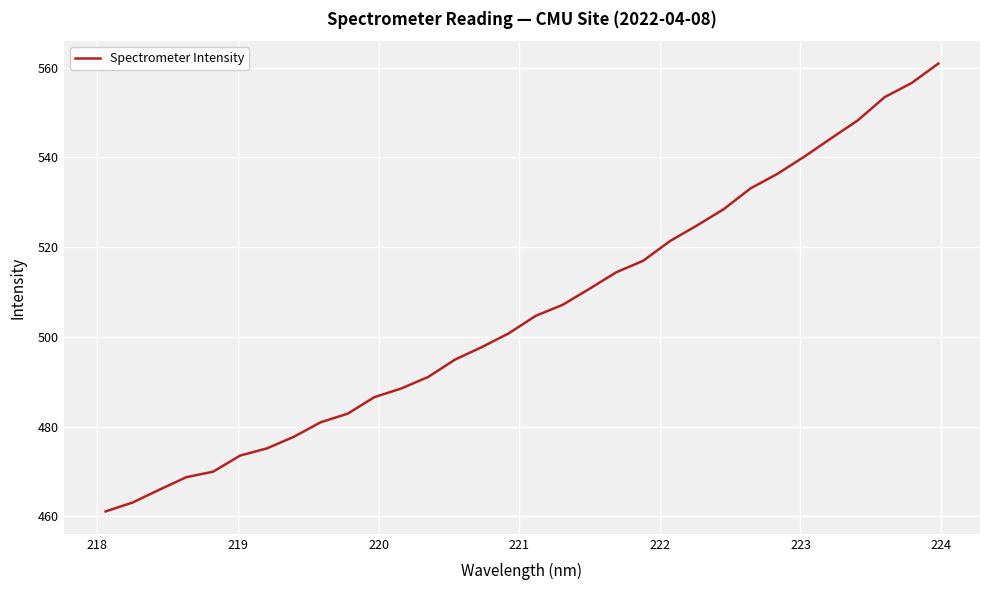

What is the smallest value displayed?

461.1